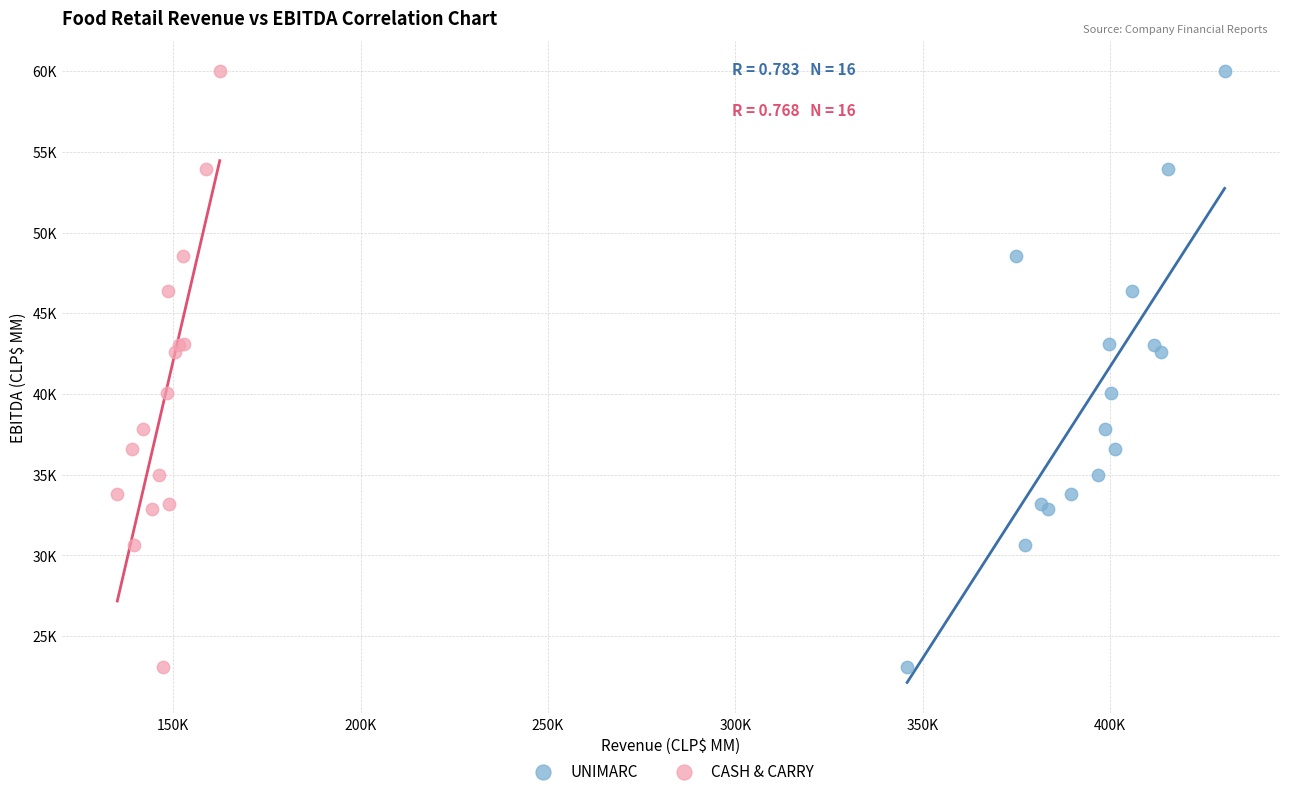

What are all the series names shown in the legend?

UNIMARC, CASH & CARRY